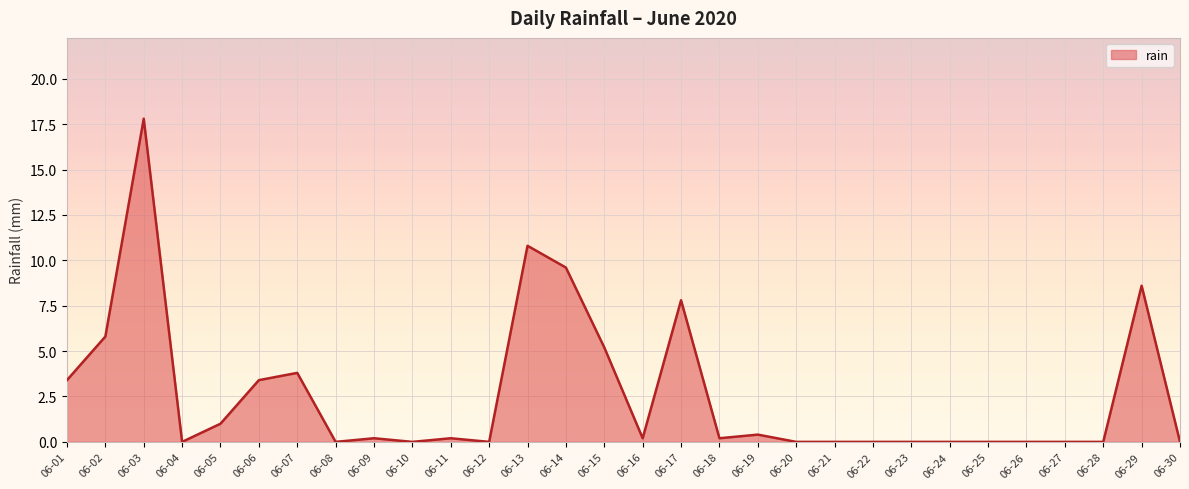

Which category has the highest value across all series?

06-03